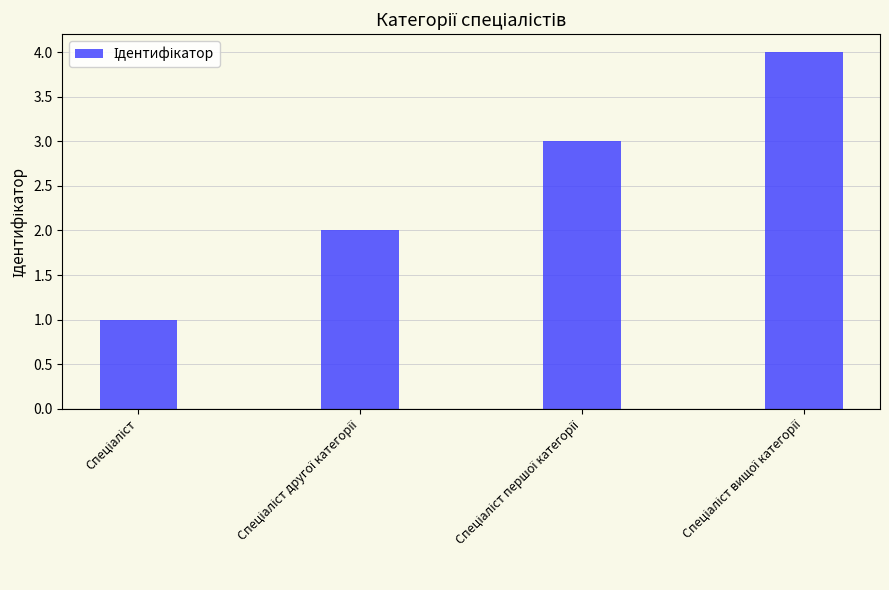

What is the greatest value displayed?

4